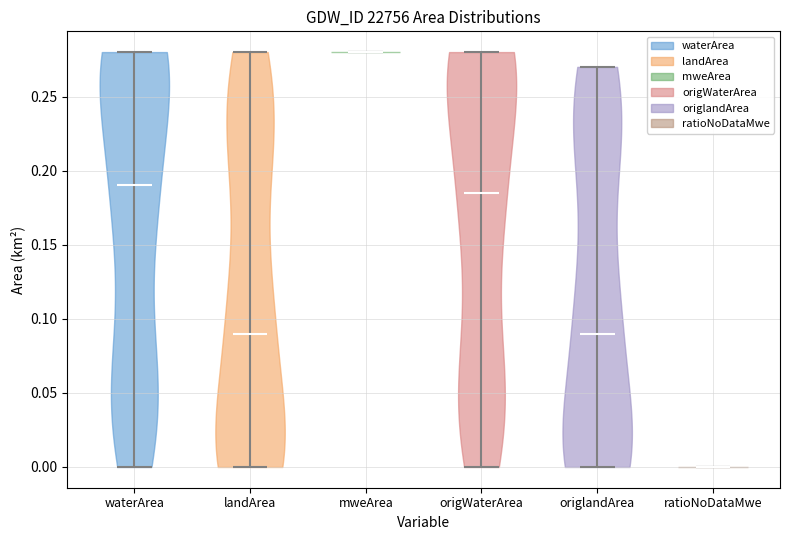

Reading left to right, read every violin against the y-axis: where its median line is, and the lowest and highest points it reaches. The values are not printed on the chart, so give them approximately, as read against the axis.

waterArea: median line 0.190, lowest point 0.000, highest point 0.280
landArea: median line 0.090, lowest point 0.000, highest point 0.280
mweArea: median line 0.280, lowest point 0.280, highest point 0.280
origWaterArea: median line 0.185, lowest point 0.000, highest point 0.280
origlandArea: median line 0.090, lowest point 0.000, highest point 0.270
ratioNoDataMwe: median line 0.000, lowest point 0.000, highest point 0.000